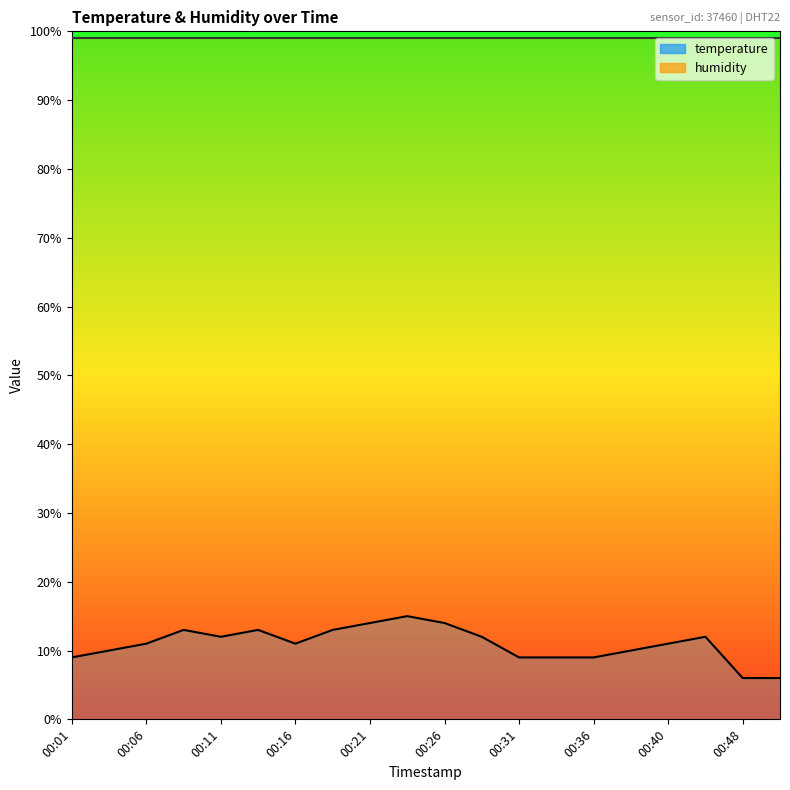

At which category does the data reach its first local peak?

00:08